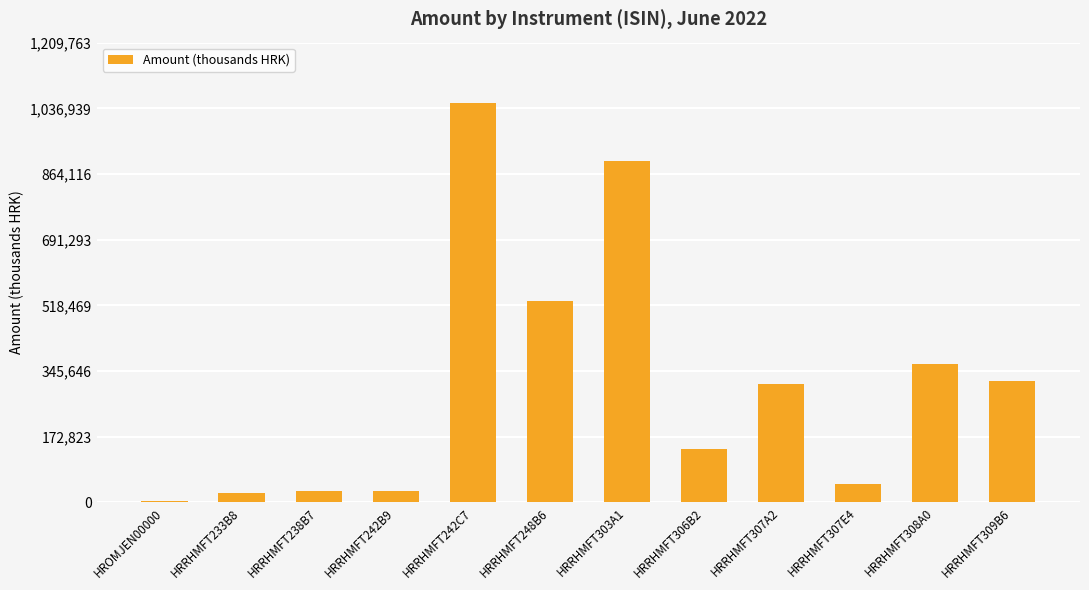

What is the greatest value displayed?

1051968